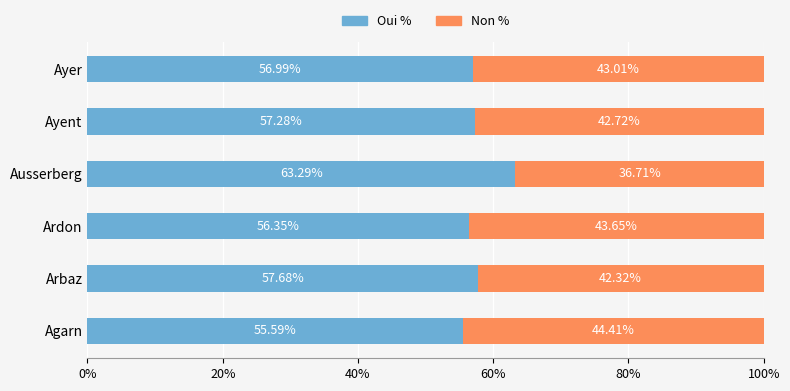

At which label is Oui % closest to 59?

Arbaz